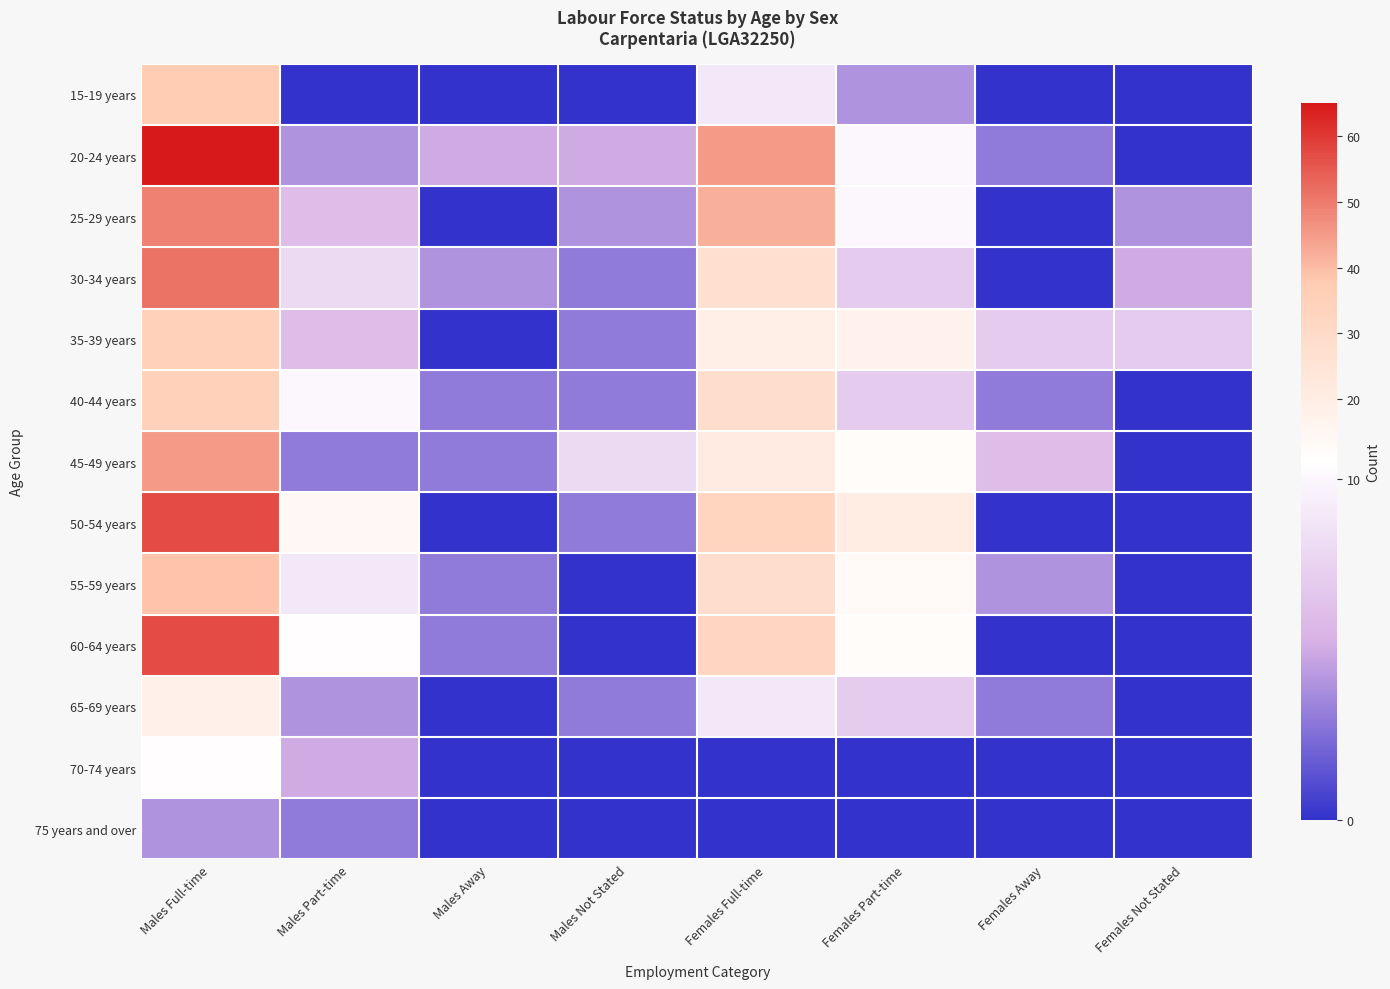

Count the number of data series in this chart.

13